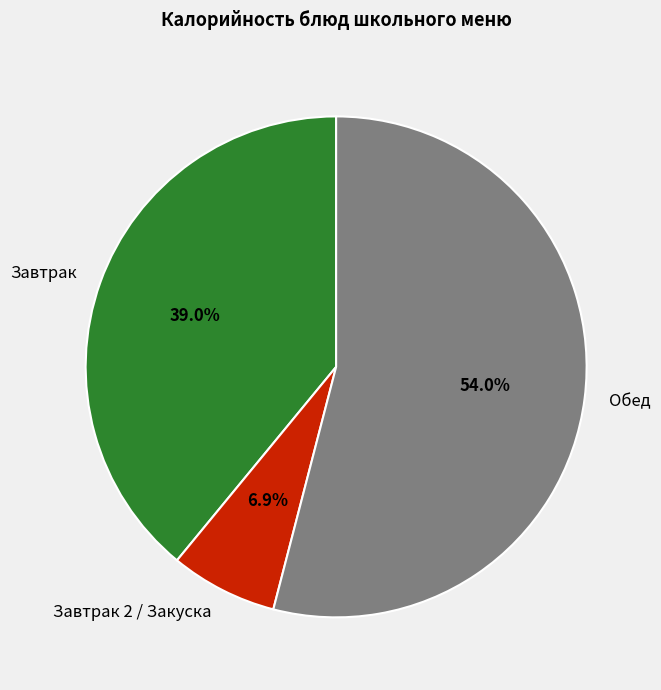

Which has a higher value, Завтрак 2 / Закуска or Завтрак?

Завтрак